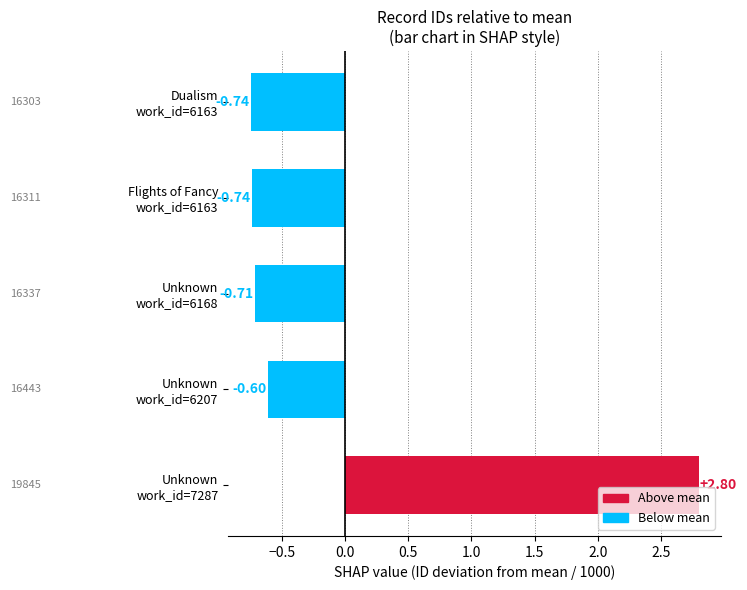

What is the difference between the maximum and minimum values?

3.5